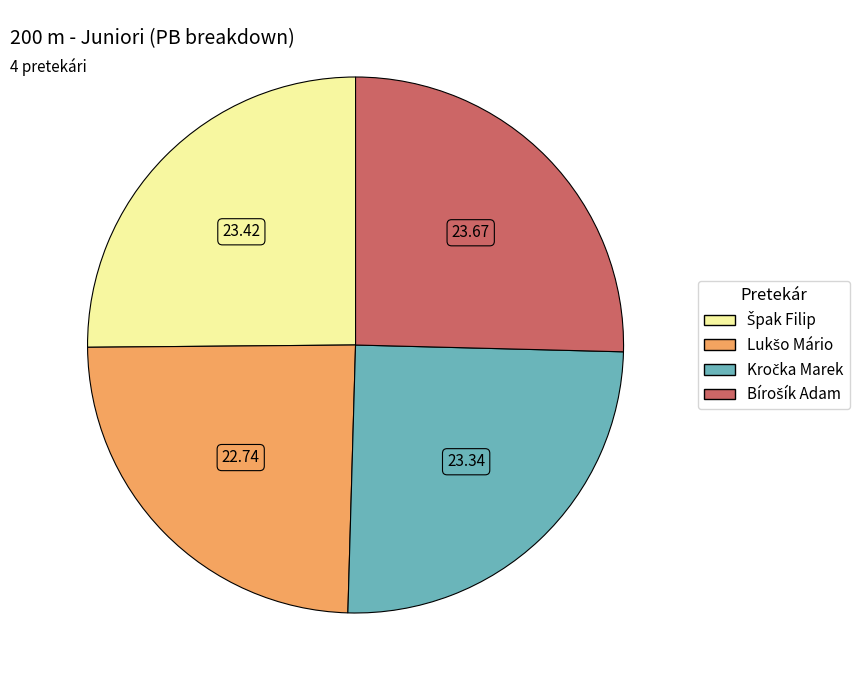

Is there any slice that represents more than half of the pie?

No